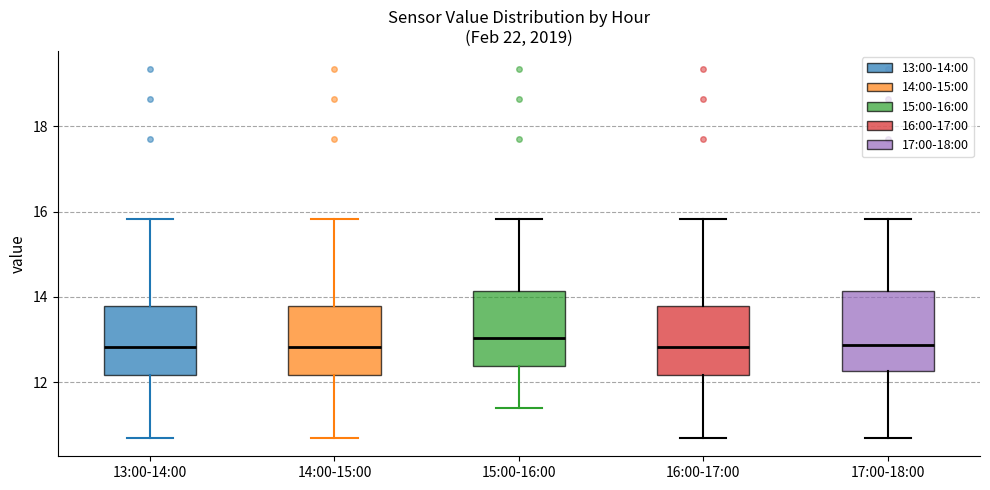

Reading left to right, transcribe this box plot: for each box, give where its median line is, the range the box spans, and where its two whiskers end, as read against the y-axis. The values are not printed on the chart, so give them approximately, as read against the axis.

13:00-14:00: median 12.8, box 12.2 to 13.8, whiskers 10.8 to 15.8
14:00-15:00: median 12.8, box 12.2 to 13.8, whiskers 10.8 to 15.8
15:00-16:00: median 13.0, box 12.4 to 14.2, whiskers 11.4 to 15.8
16:00-17:00: median 12.8, box 12.2 to 13.8, whiskers 10.8 to 15.8
17:00-18:00: median 12.8, box 12.2 to 14.2, whiskers 10.8 to 15.8